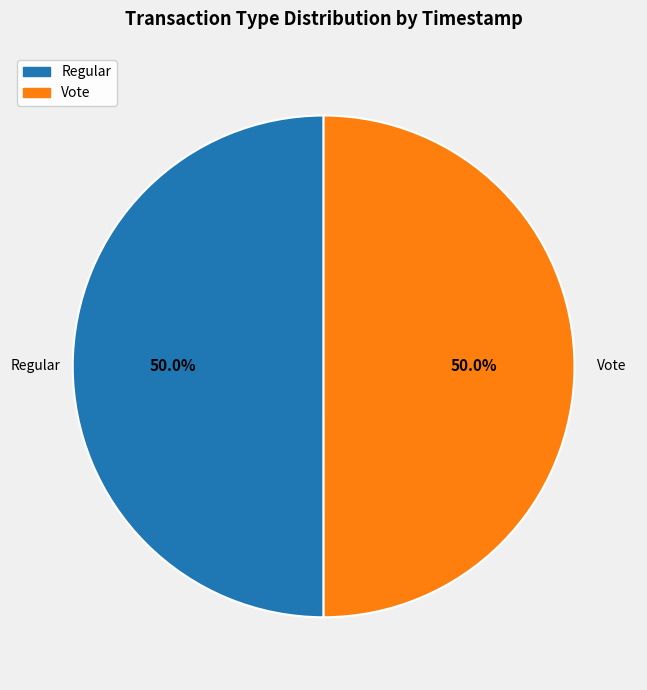

What is the ratio of the value at Regular to the value at Vote?

1.0